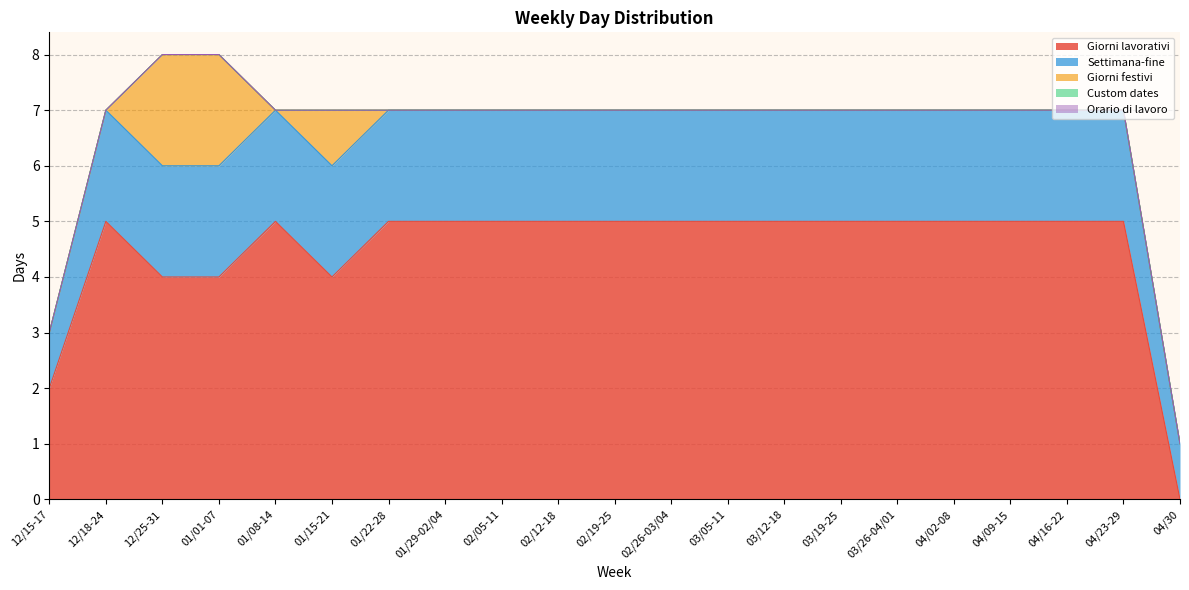

What is the spread (max minus min) of values at 04/02-08?

5